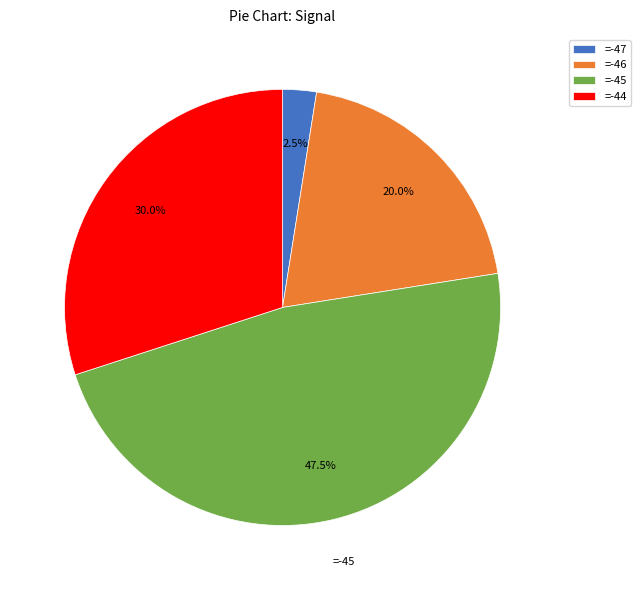

Approximately how many times larger is the value at =-44 compared to =-46?

1.5